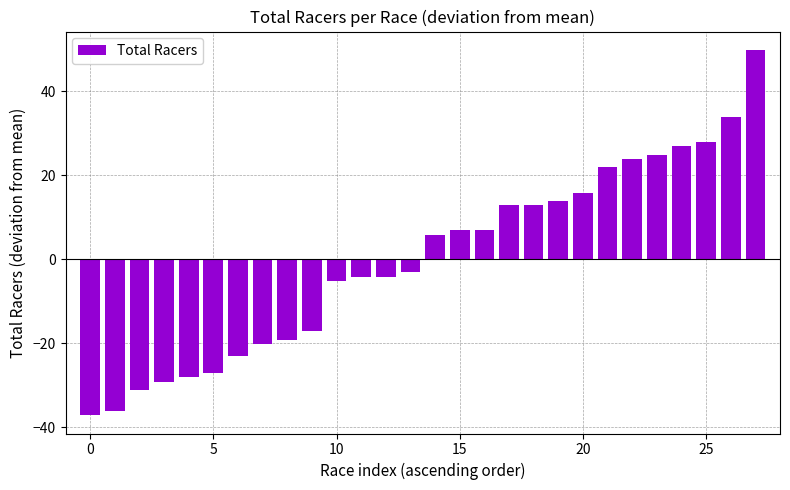

What is the value of the 20th bar from the left?

13.9